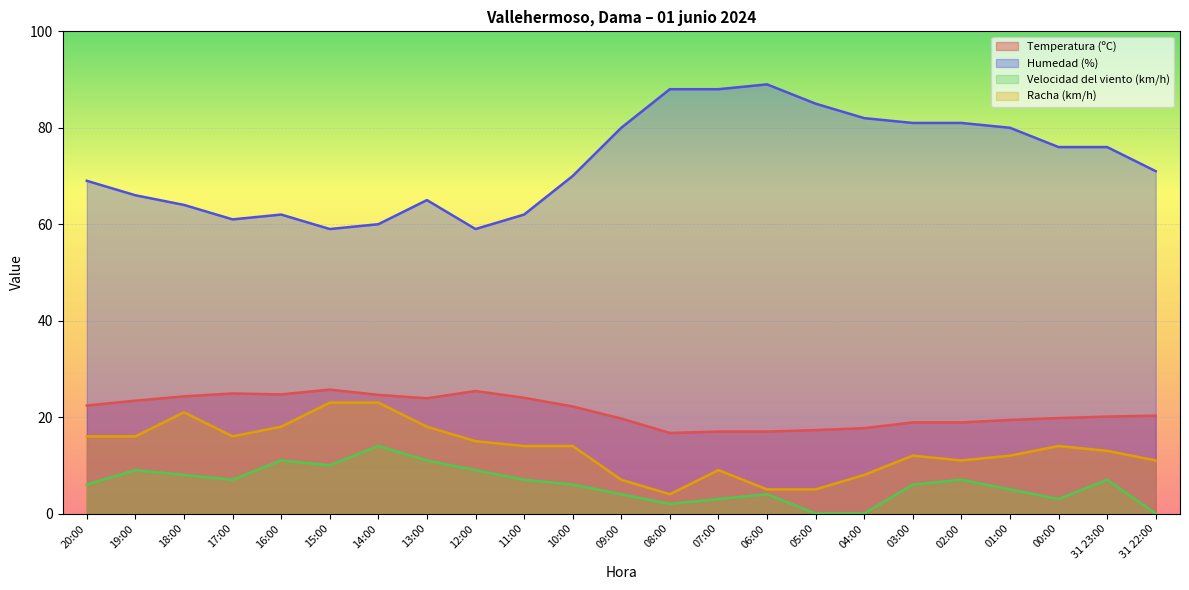

At which category is the sum across all series the highest?

14:00